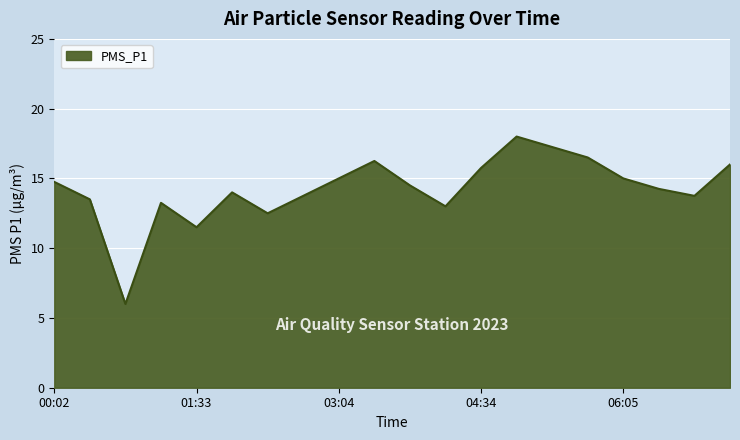

What is the smallest value displayed?

6.0